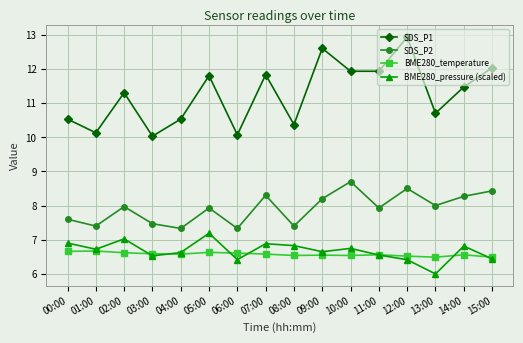

Which series has the largest total across all categories?

SDS_P1